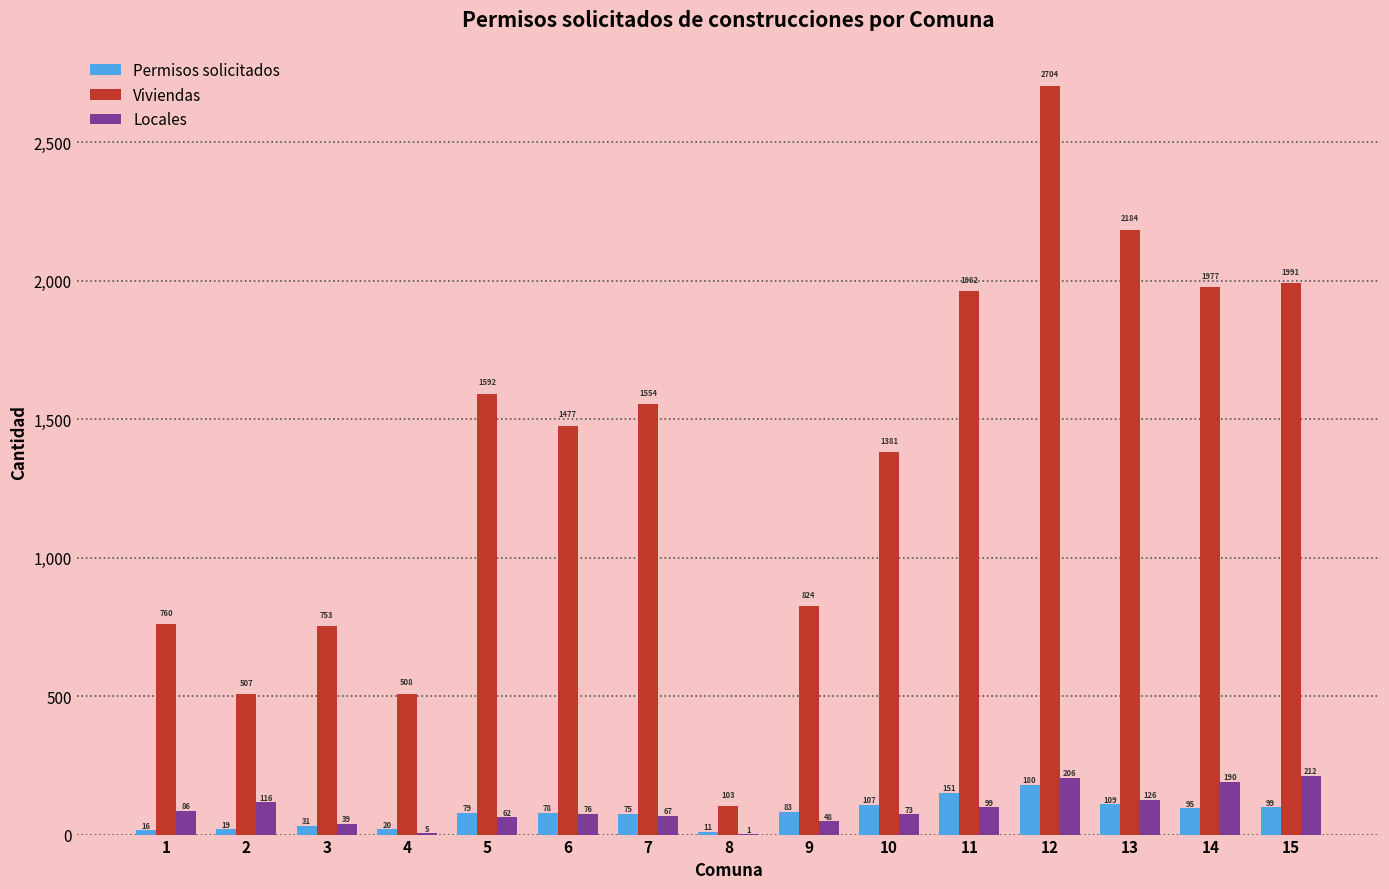

Where is Viviendas nearest to the value 1403?

10